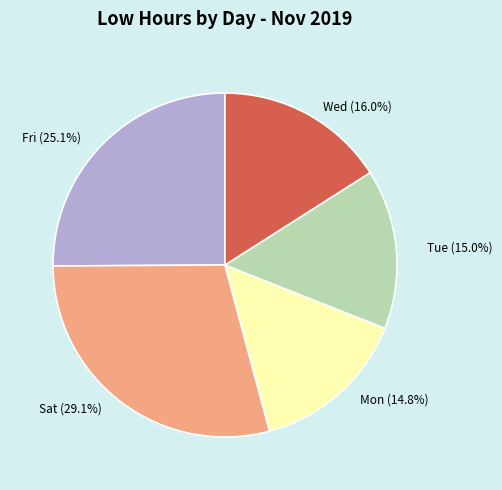

Which category has the biggest portion of the pie?

Sat (29.1%)